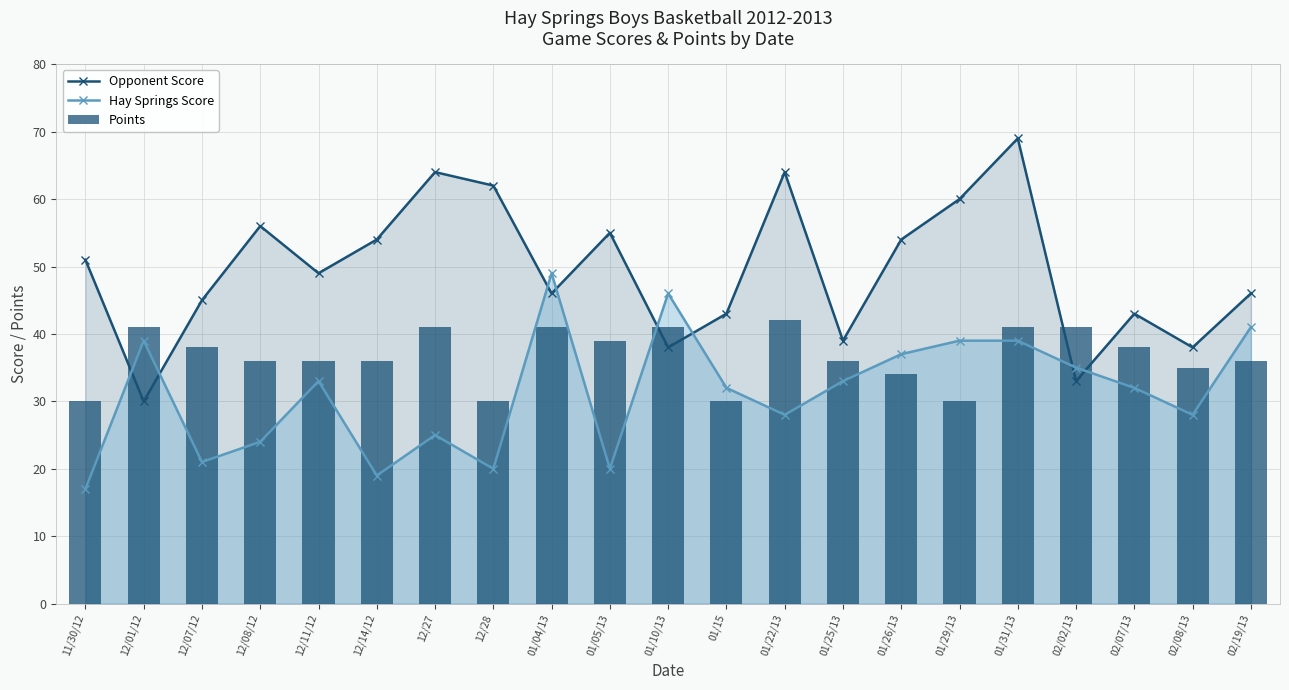

Reading left to right, what are all the values shown in this chart?

Opponent Score: 11/30/12=51	12/01/12=30	12/07/12=45	12/08/12=56	12/11/12=49	12/14/12=54	12/27=64	12/28=62	01/04/13=46	01/05/13=55	01/10/13=38	01/15=43	01/22/13=64	01/25/13=39	01/26/13=54	01/29/13=60	01/31/13=69	02/02/13=33	02/07/13=43	02/08/13=38	02/19/13=46
Hay Springs Score: 11/30/12=17	12/01/12=39	12/07/12=21	12/08/12=24	12/11/12=33	12/14/12=19	12/27=25	12/28=20	01/04/13=49	01/05/13=20	01/10/13=46	01/15=32	01/22/13=28	01/25/13=33	01/26/13=37	01/29/13=39	01/31/13=39	02/02/13=35	02/07/13=32	02/08/13=28	02/19/13=41
Points: 11/30/12=30	12/01/12=41	12/07/12=38	12/08/12=36	12/11/12=36	12/14/12=36	12/27=41	12/28=30	01/04/13=41	01/05/13=39	01/10/13=41	01/15=30	01/22/13=42	01/25/13=36	01/26/13=34	01/29/13=30	01/31/13=41	02/02/13=41	02/07/13=38	02/08/13=35	02/19/13=36